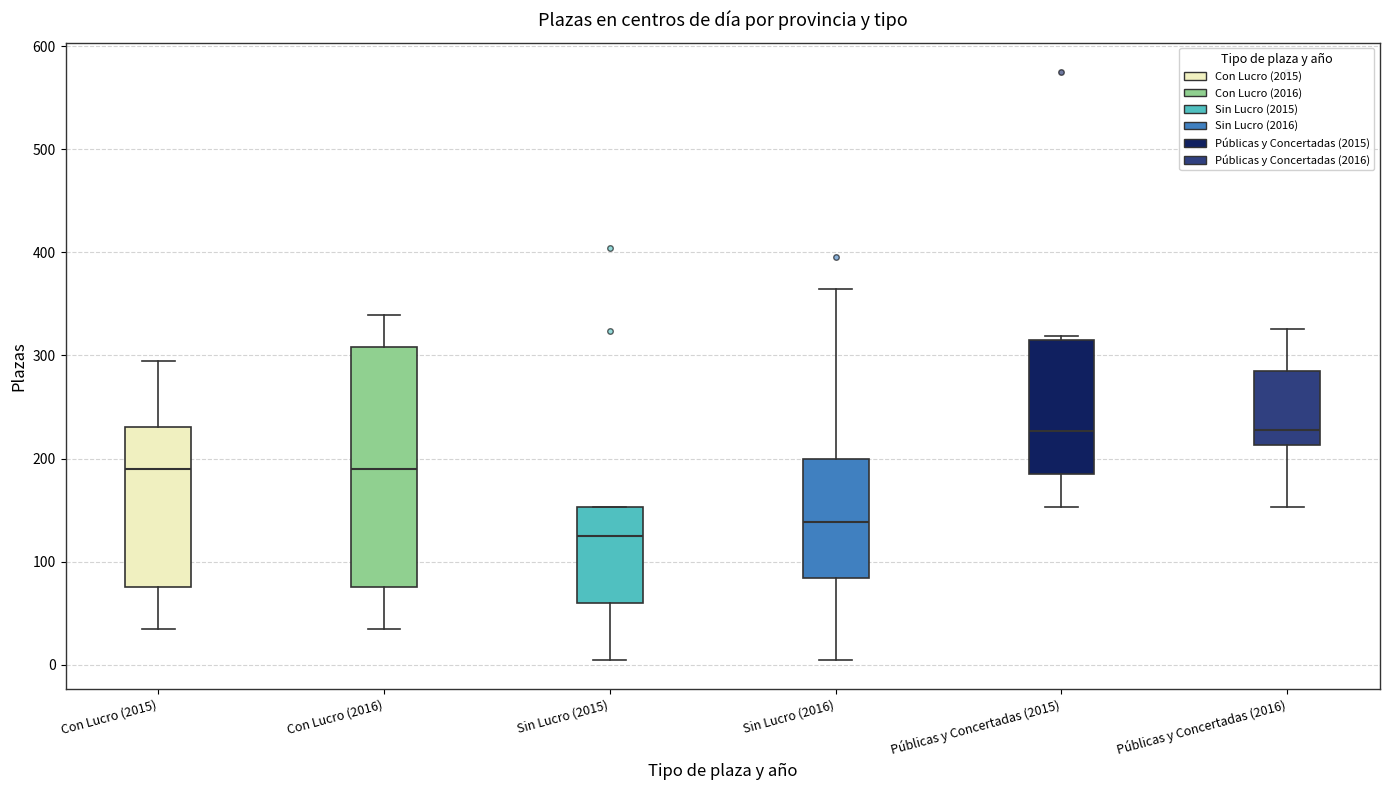

Which box is the tallest, from its lower edge to its upper edge?

Con Lucro (2016)